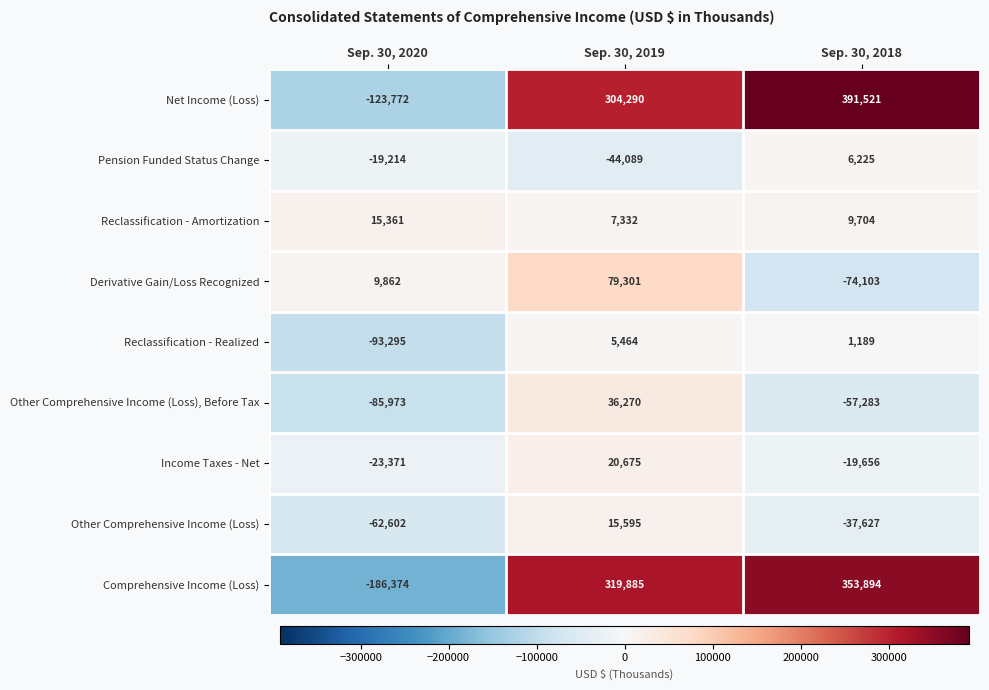

Reading left to right, transcribe all the data shown in this chart.

Net Income (Loss): -123772	304290	391521
Pension Funded Status Change: -19214	-44089	6225
Reclassification - Amortization: 15361	7332	9704
Derivative Gain/Loss Recognized: 9862	79301	-74103
Reclassification - Realized: -93295	5464	1189
Other Comprehensive Income (Loss), Before Tax: -85973	36270	-57283
Income Taxes - Net: -23371	20675	-19656
Other Comprehensive Income (Loss): -62602	15595	-37627
Comprehensive Income (Loss): -186374	319885	353894